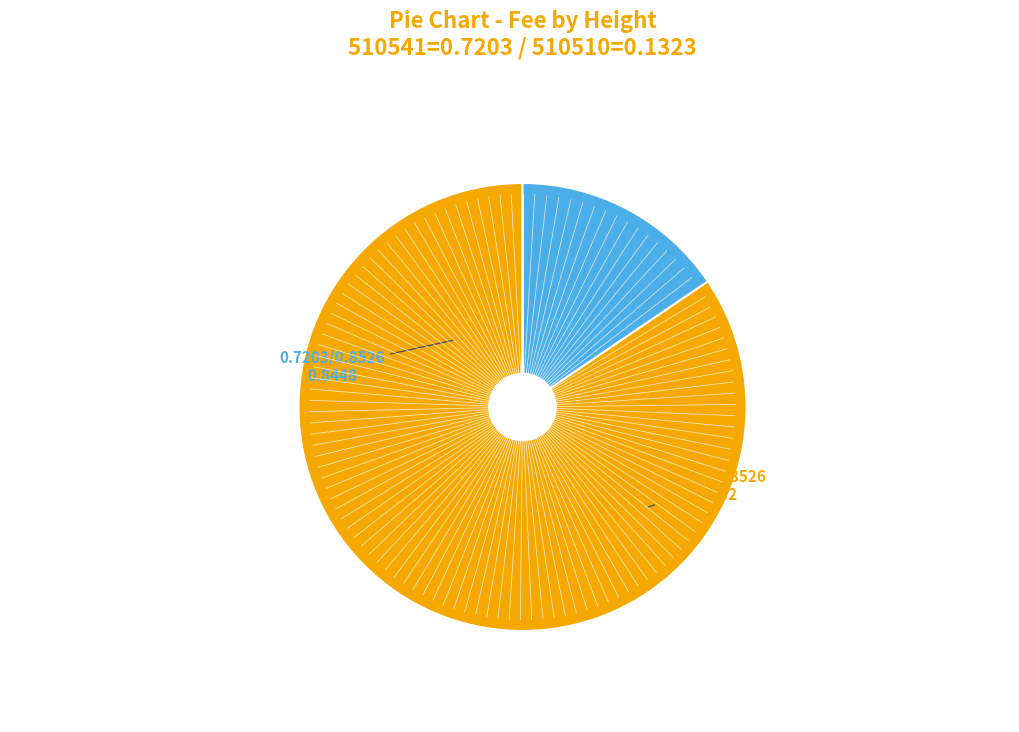

Does any single category account for the majority?

Yes